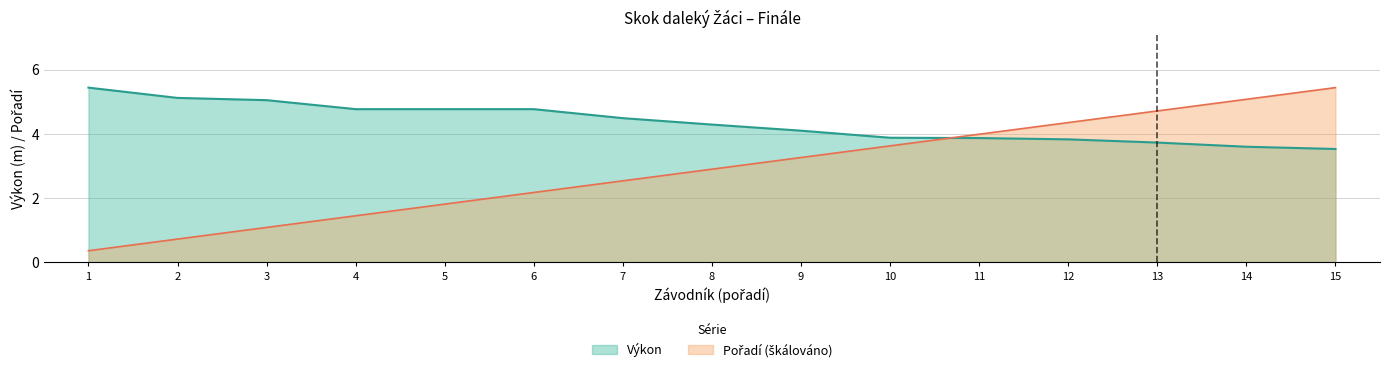

What is the spread (max minus min) of values at 14?

1.5